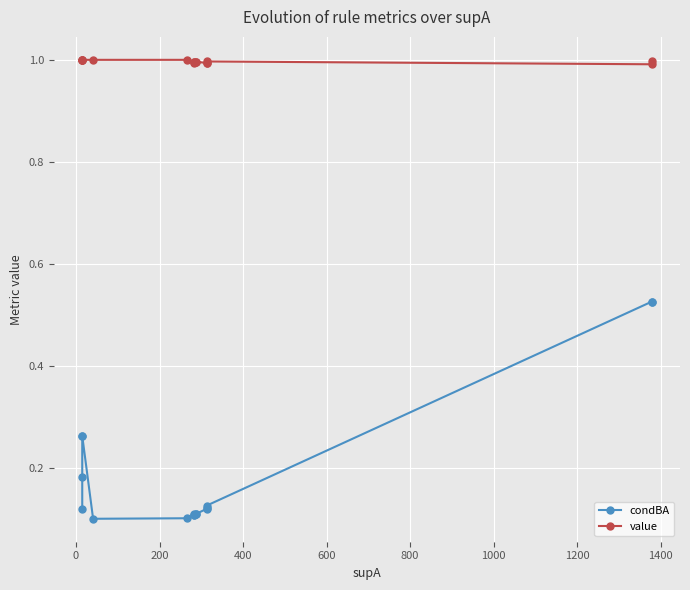

Rank the series by their maximum value, from lowest to highest.

condBA, value